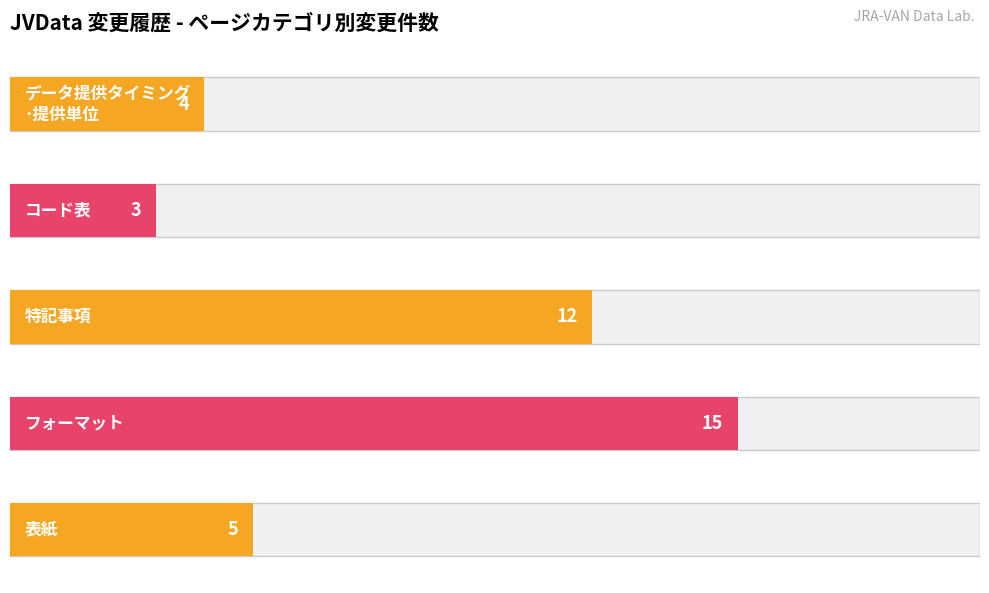

Is it true that コード表 equals 1 at Ver.4.3.2.1?

False